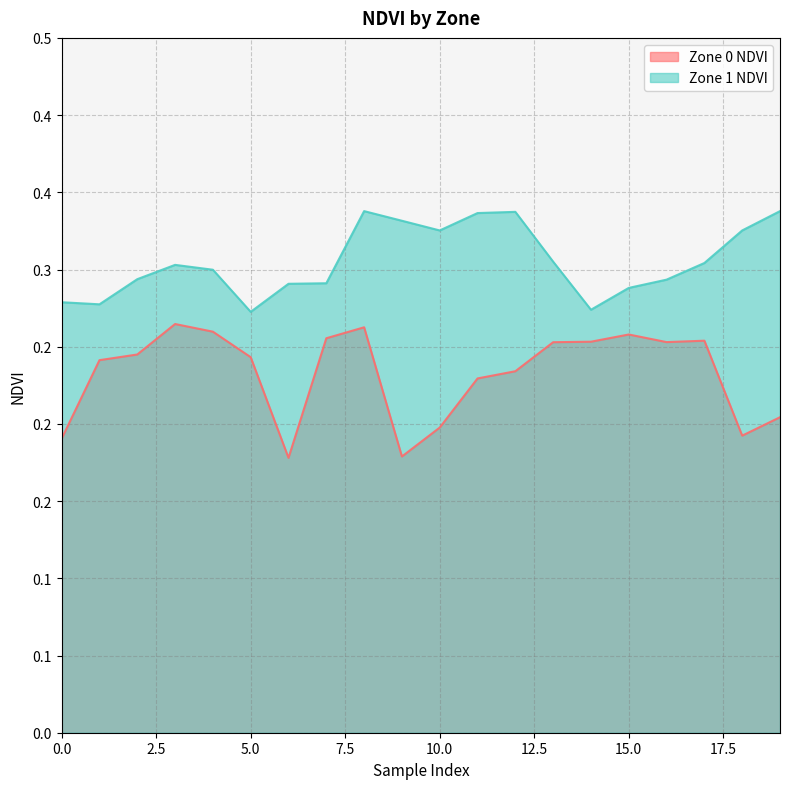

What is the difference between the second highest and second lowest values in the Zone 0 NDVI series?

0.1